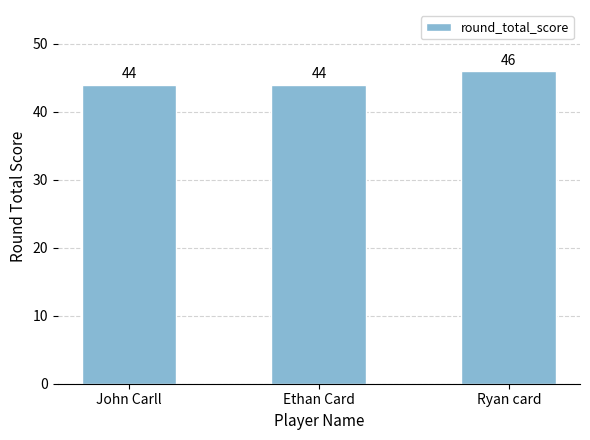

Does the chart contain any negative values?

No